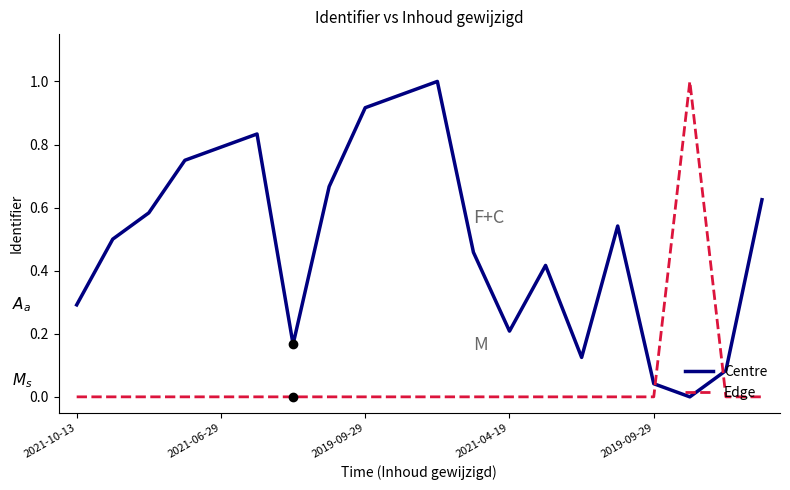

Which series has the largest total across all categories?

Centre